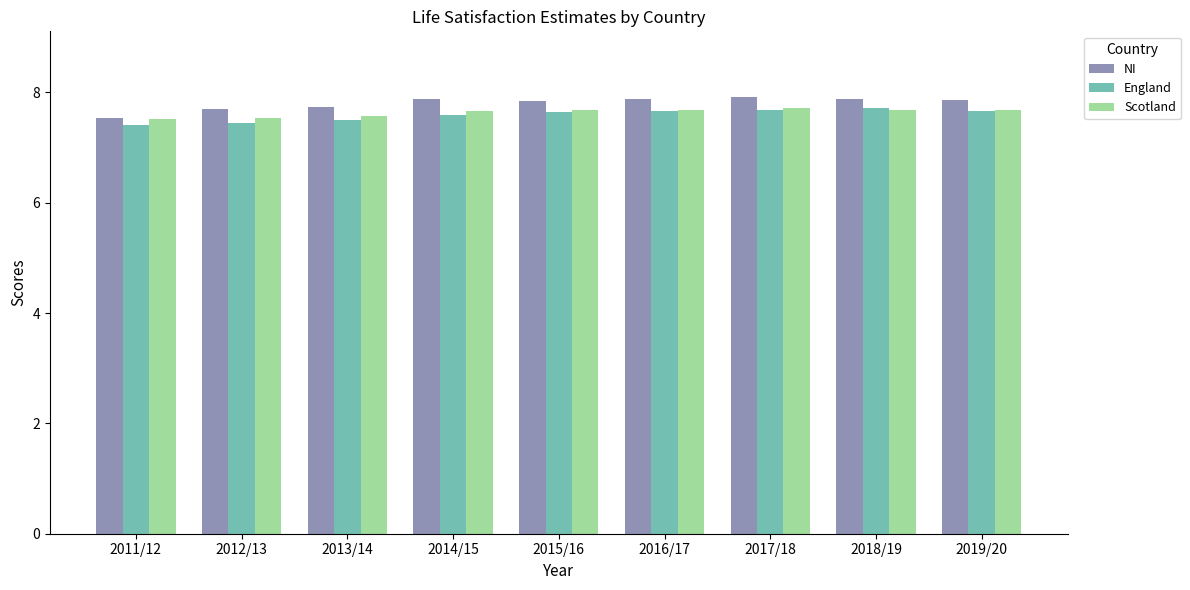

Is it true that NI equals 4.4 at 2013/14?

False